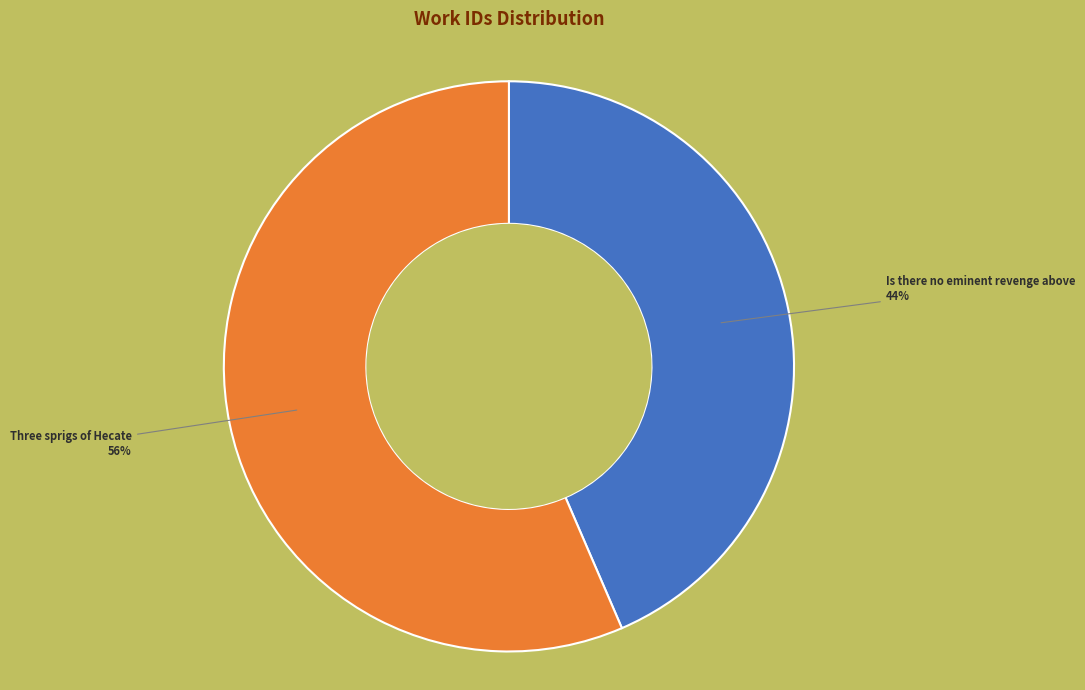

True or false: Is there no eminent revenge above accounts for 44% of the total.

True